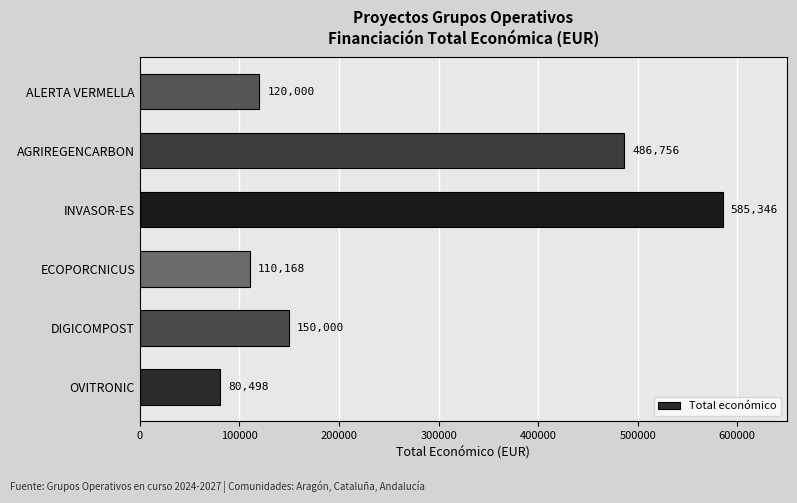

True or false: the data shows 486756 at AGRIREGENCARBON.

True